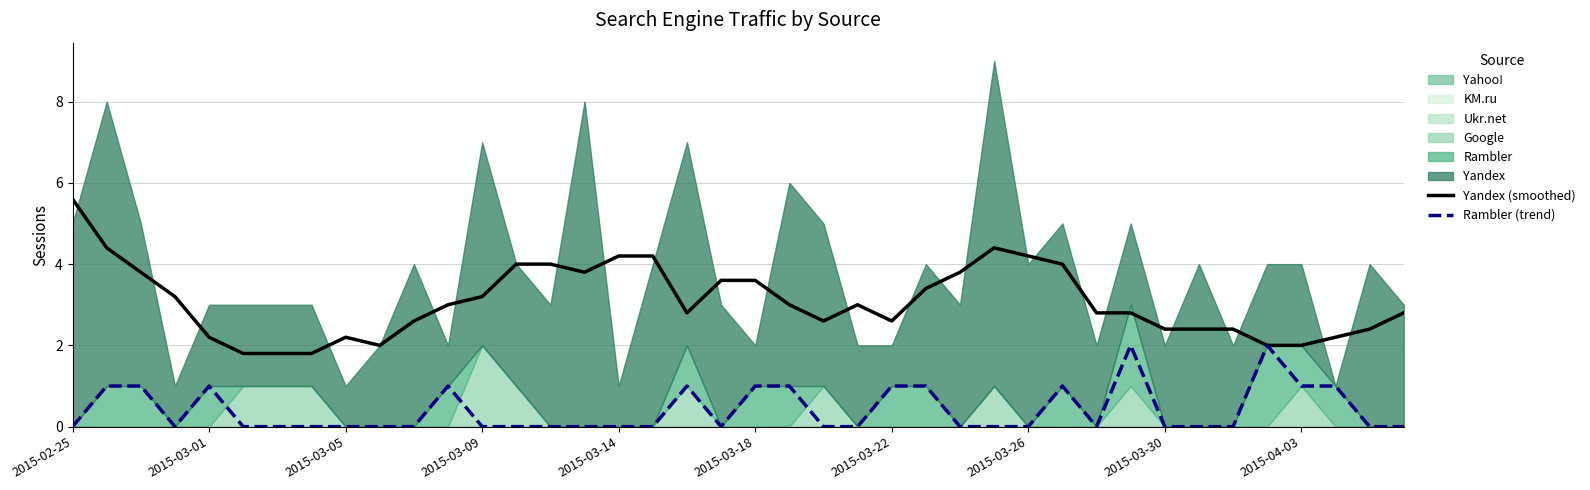

The value of Rambler (trend) at 2015-03-05 is -0.6. True or false?

False